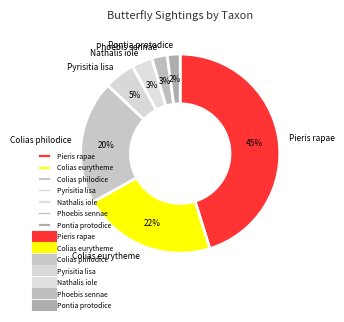

The Pyrisitia lisa slice represents 5% of the pie. True or false?

True